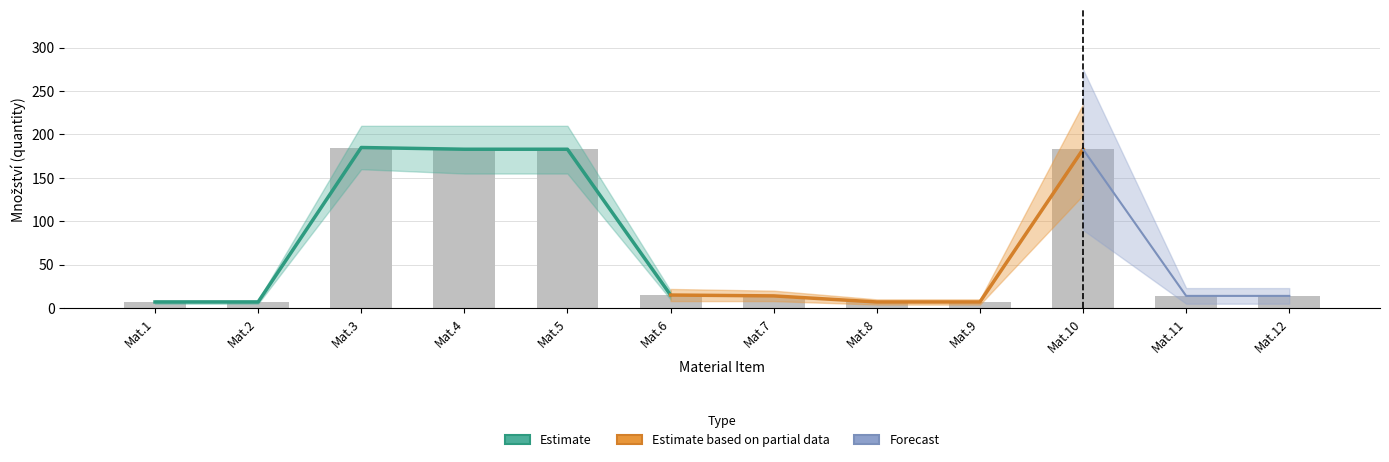

List the labels in order of value, largest first.

Mat.3, Mat.4, Mat.5, Mat.10, Mat.6, Mat.7, Mat.11, Mat.12, Mat.1, Mat.2, Mat.8, Mat.9